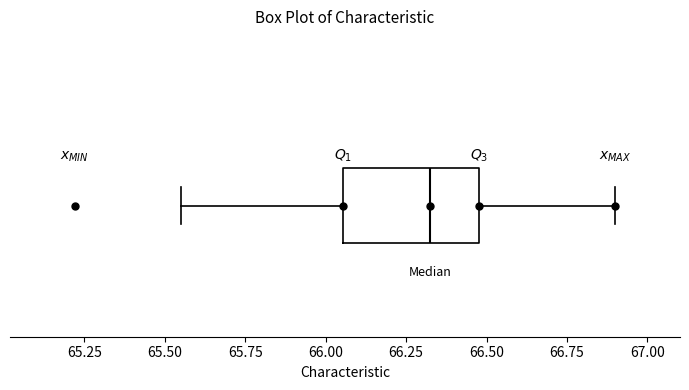

Transcribe this box plot: give where the median line is, the range the box spans, and where the two whiskers end, as read against the x-axis. The values are not printed on the chart, so give them approximately, as read against the axis.

median 66.35, box 66.05 to 66.50, whiskers 65.55 to 66.90